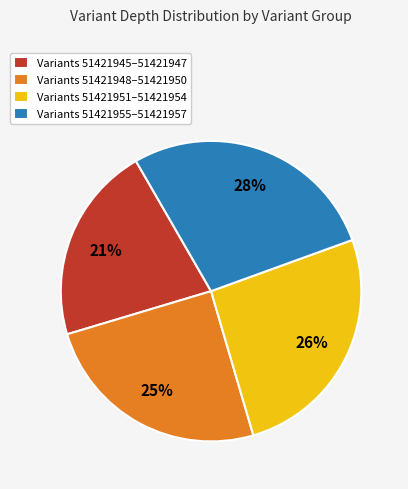

Is there any slice that represents more than half of the pie?

No